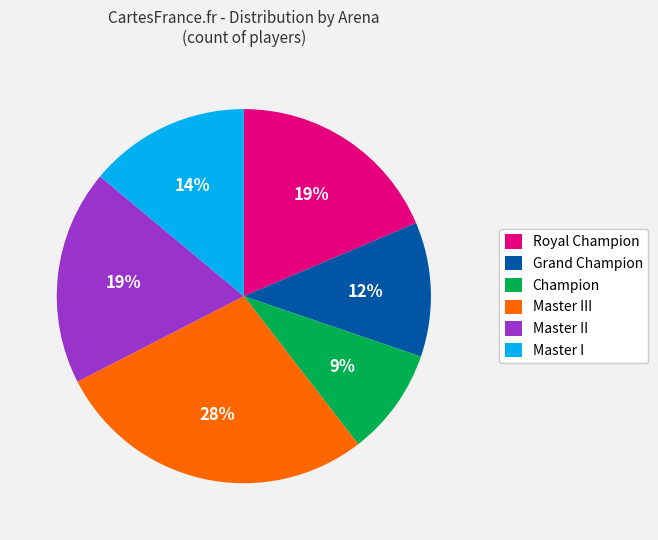

What is the largest slice in the pie chart?

Master III